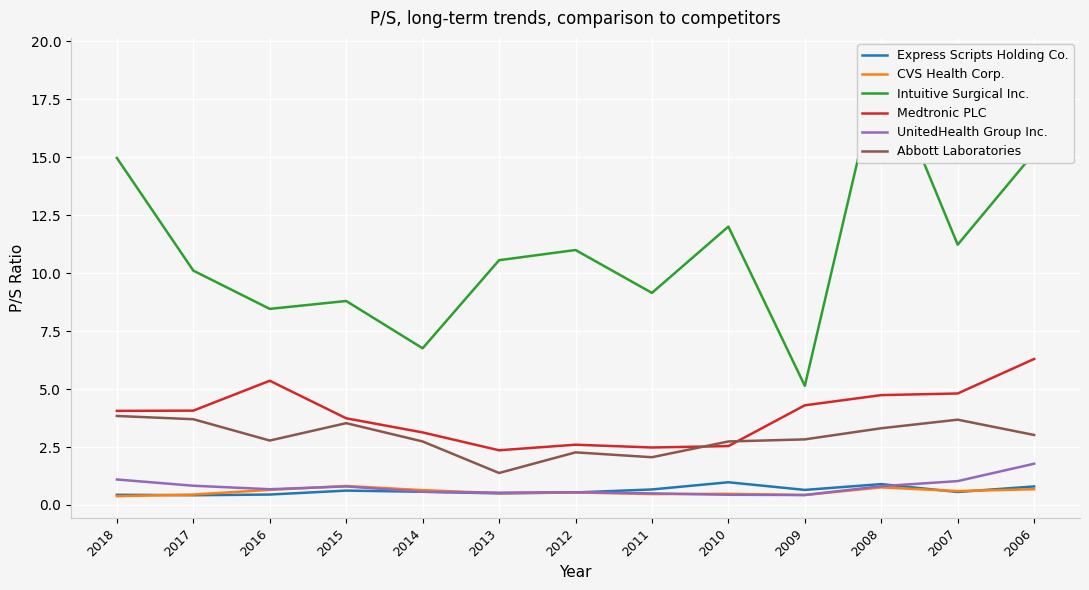

Reading left to right, extract all data points from this chart.

Express Scripts Holding Co.: 0.4	0.4	0.5	0.6	0.6	0.5	0.5	0.7	1.0	0.7	0.9	0.6	0.8
CVS Health Corp.: 0.4	0.5	0.7	0.8	0.6	0.5	0.5	0.5	0.5	0.4	0.8	0.6	0.7
Intuitive Surgical Inc.: 15.0	10.1	8.5	8.8	6.8	10.6	11.0	9.2	12.0	5.1	19.2	11.2	15.2
Medtronic PLC: 4.1	4.1	5.4	3.7	3.1	2.4	2.6	2.5	2.5	4.3	4.7	4.8	6.3
UnitedHealth Group Inc.: 1.1	0.8	0.7	0.8	0.6	0.5	0.6	0.5	0.4	0.4	0.8	1.0	1.8
Abbott Laboratories: 3.8	3.7	2.8	3.5	2.7	1.4	2.3	2.1	2.7	2.8	3.3	3.7	3.0